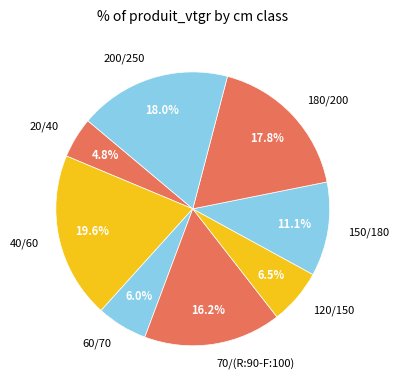

What percentage do 60/70 and 200/250 together represent?

24.0%